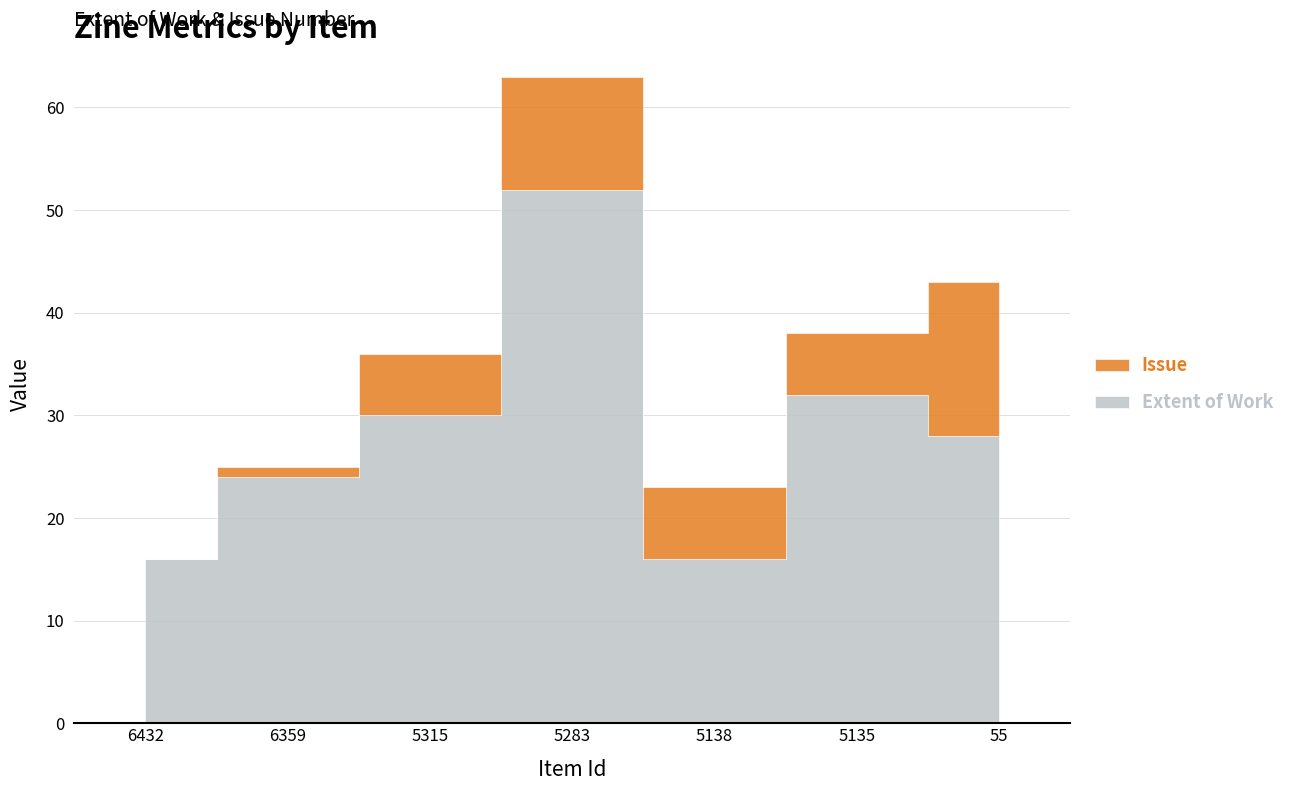

What is the sum of the Issue values at 5138 and 5135?

13